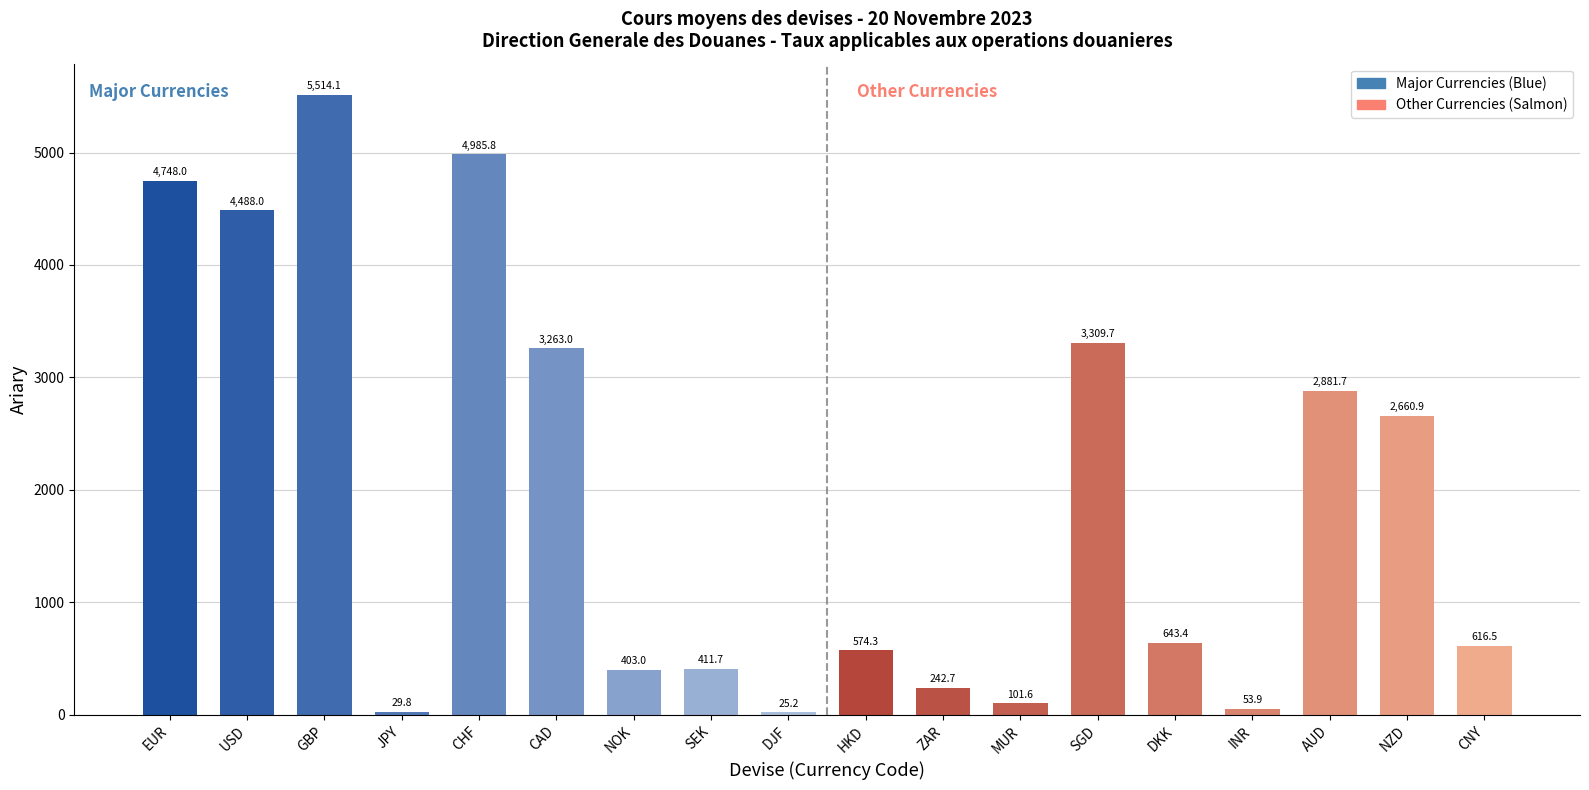

What is the label of the 12th bar from the left?

MUR